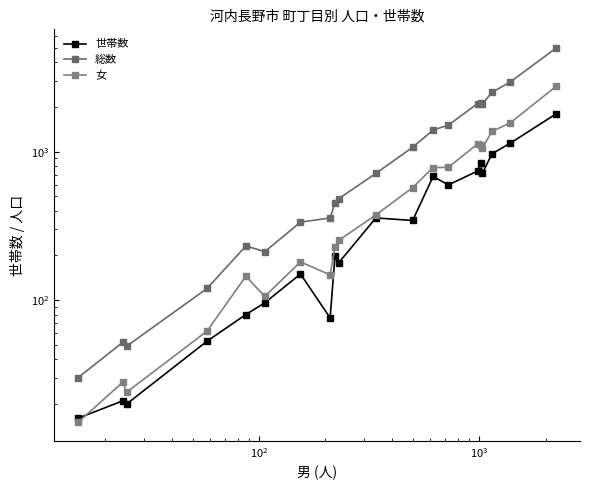

How many lines are shown in the chart?

3